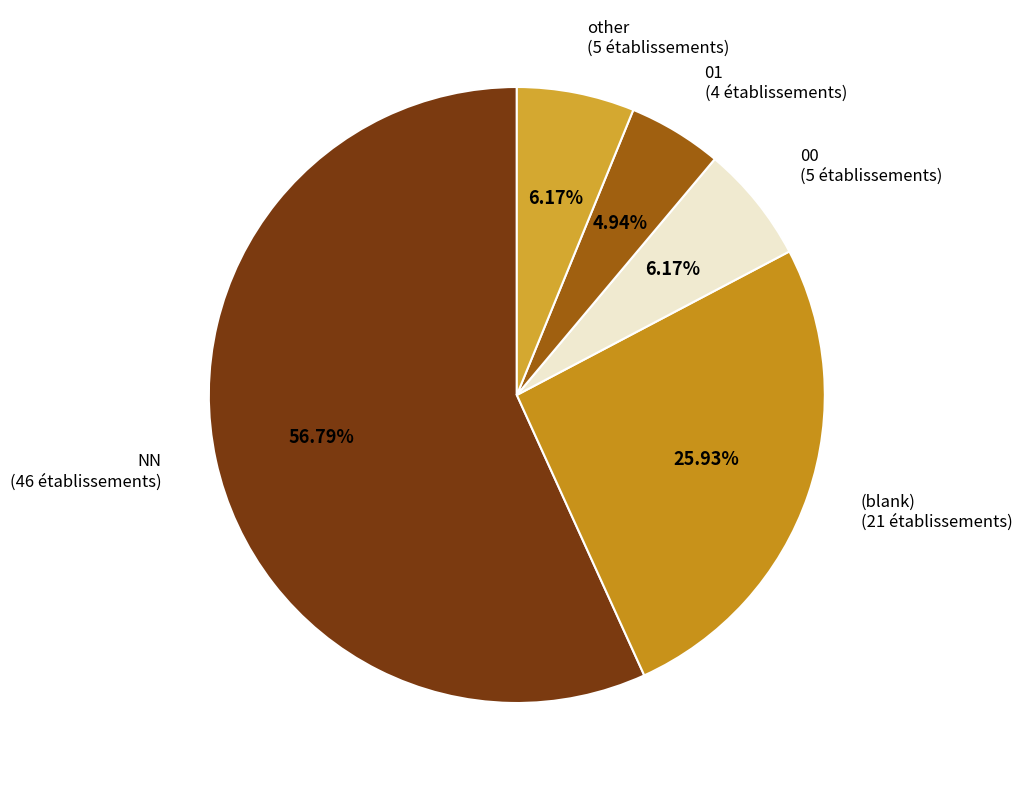

Is there any slice that represents more than half of the pie?

Yes